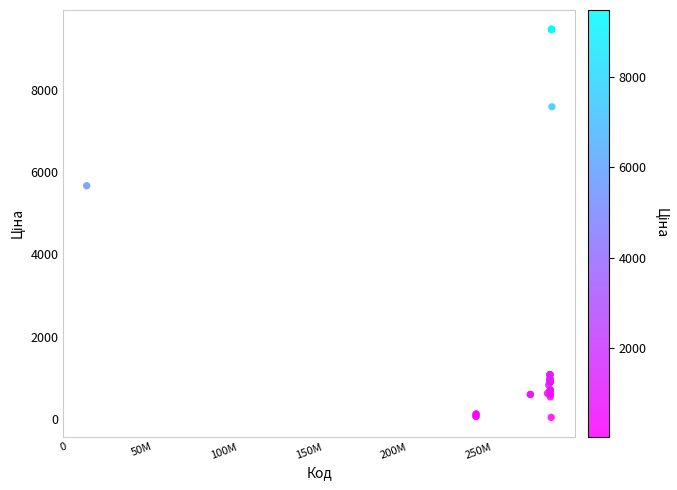

What Y value in the scatter plot is closest to 4756?

5673.8